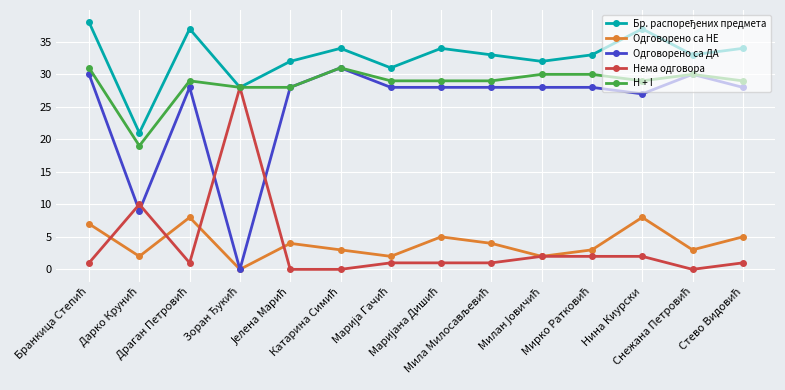

How many interior local valleys does the Одговорено са НЕ series have?

5